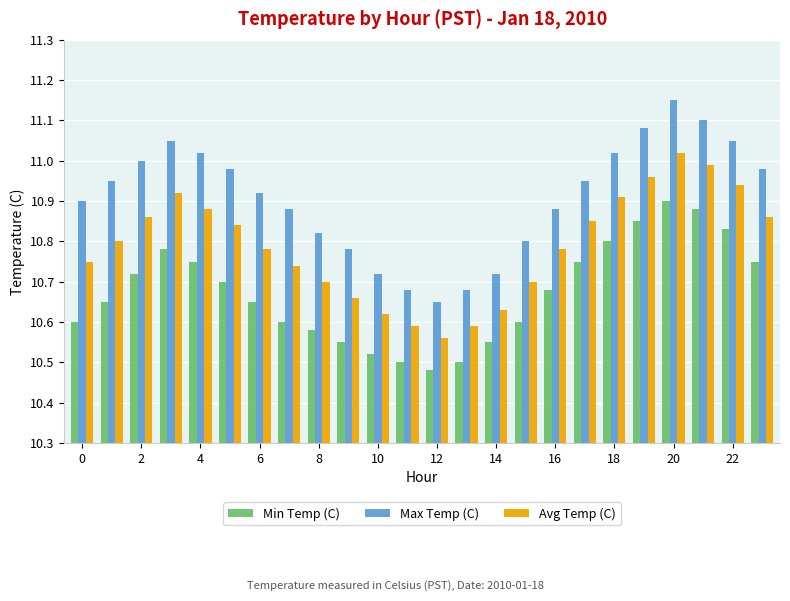

At how many categories does at least one series exceed 10?

24